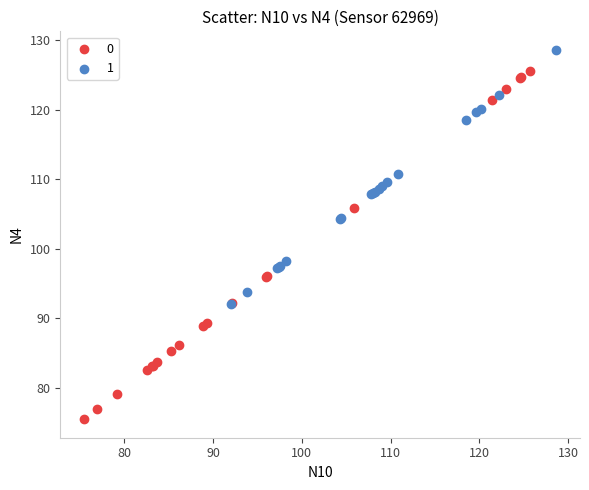

Which series contains the highest Y value?

1